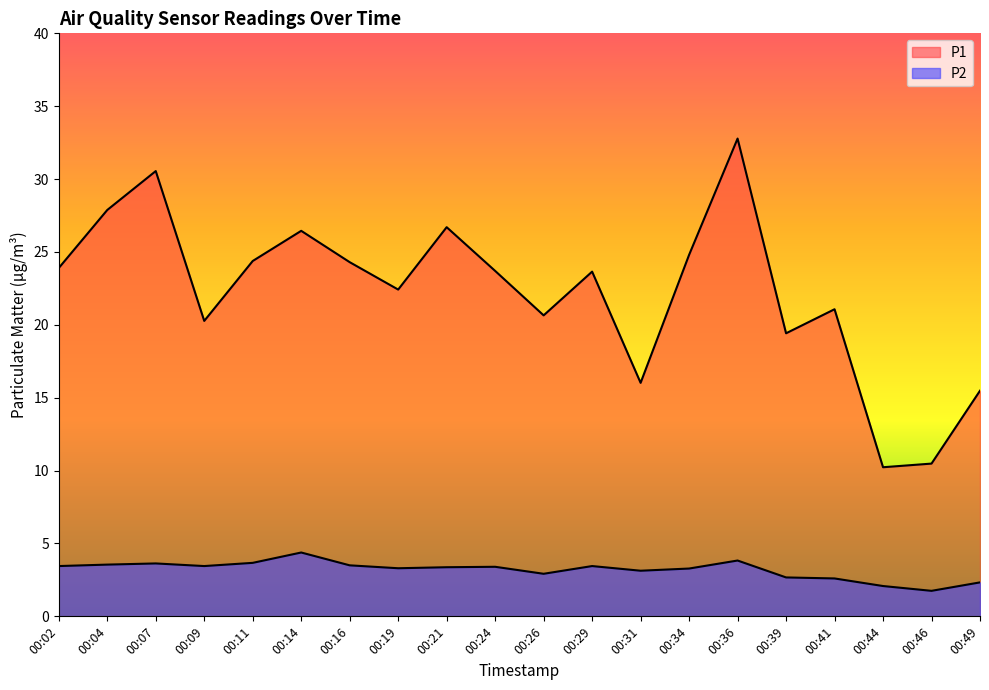

Where is P2 nearest to the value 3?

00:26